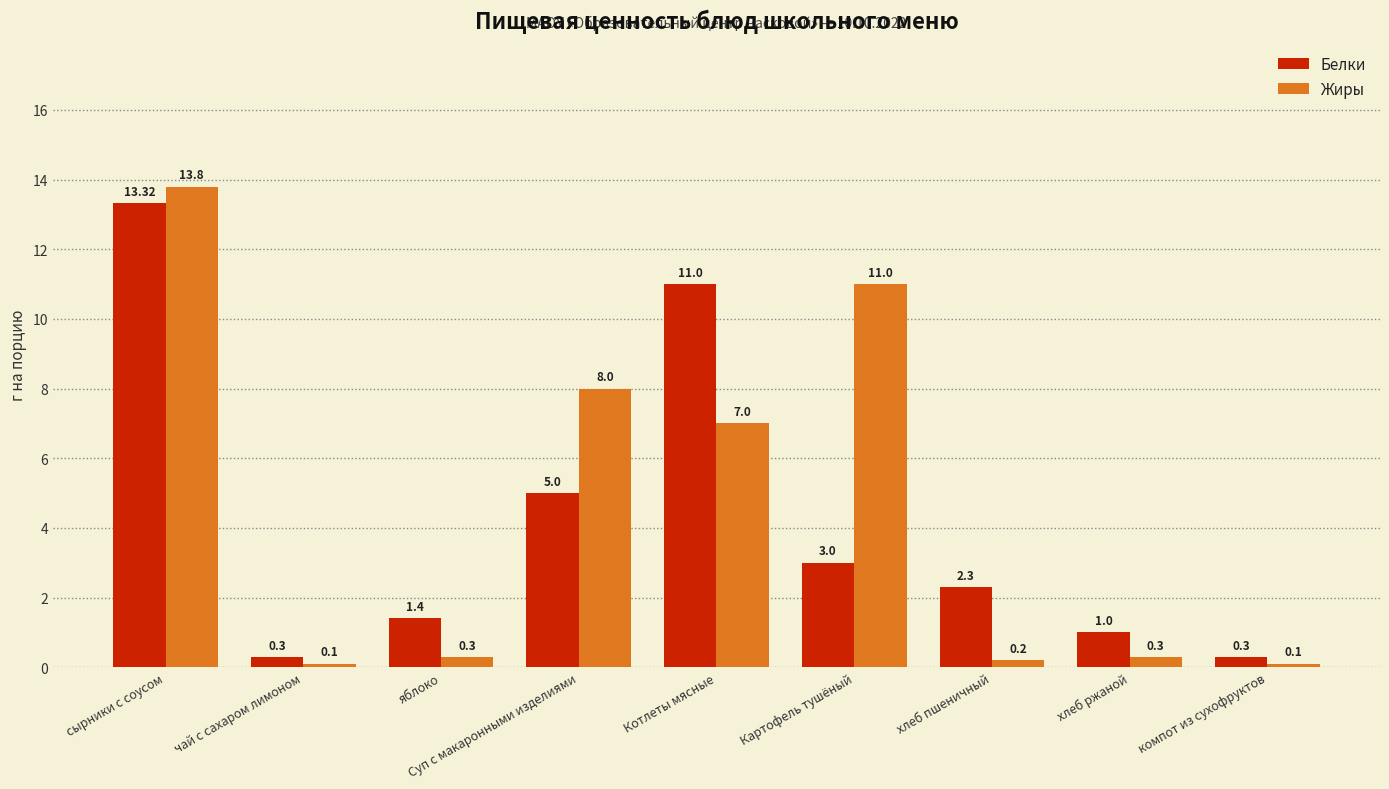

Reading right to left, list all the values displayed in this chart.

Белки: компот из сухофруктов=0.3	хлеб ржаной=1.0	хлеб пшеничный=2.3	Картофель тушёный=3.0	Котлеты мясные=11.0	Суп с макаронными изделиями=5.0	яблоко=1.4	чай с сахаром лимоном=0.3	сырники с соусом=13.3
Жиры: компот из сухофруктов=0.1	хлеб ржаной=0.3	хлеб пшеничный=0.2	Картофель тушёный=11.0	Котлеты мясные=7.0	Суп с макаронными изделиями=8.0	яблоко=0.3	чай с сахаром лимоном=0.1	сырники с соусом=13.8